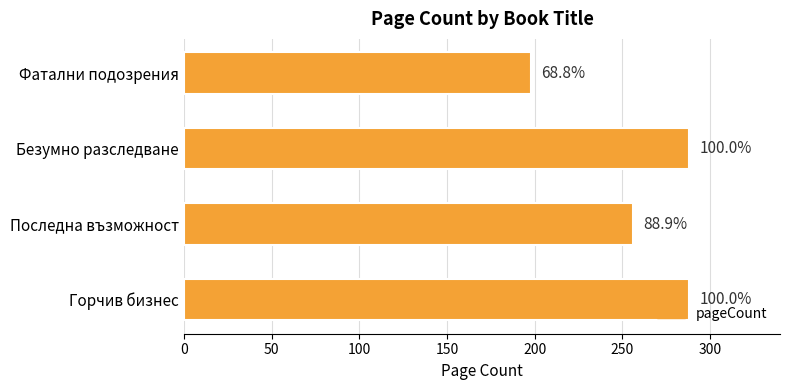

Does the chart contain any negative values?

No